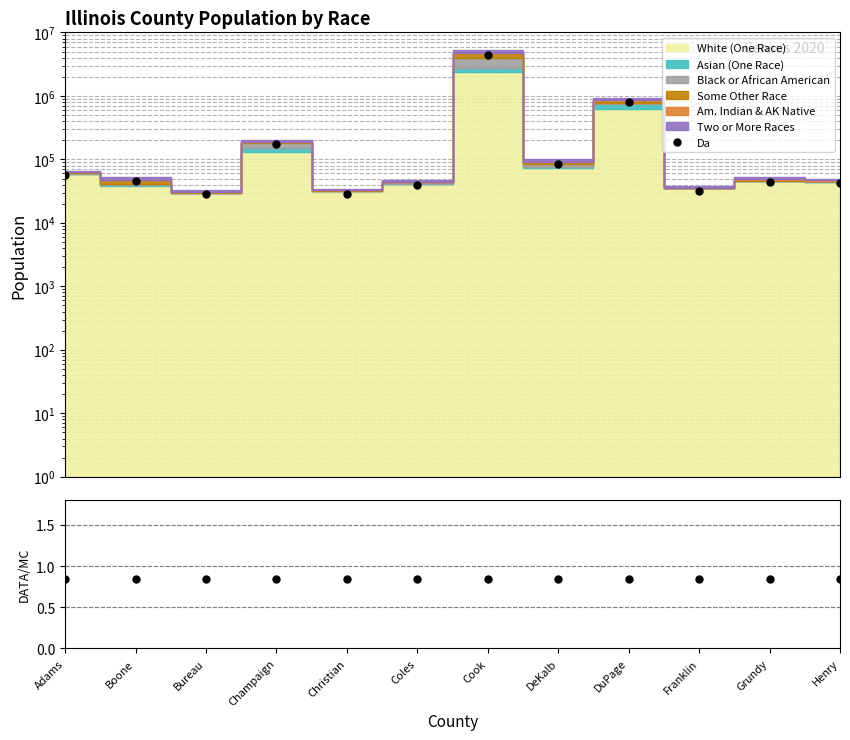

True or false: Data/Total and Da intersect in this chart.

False